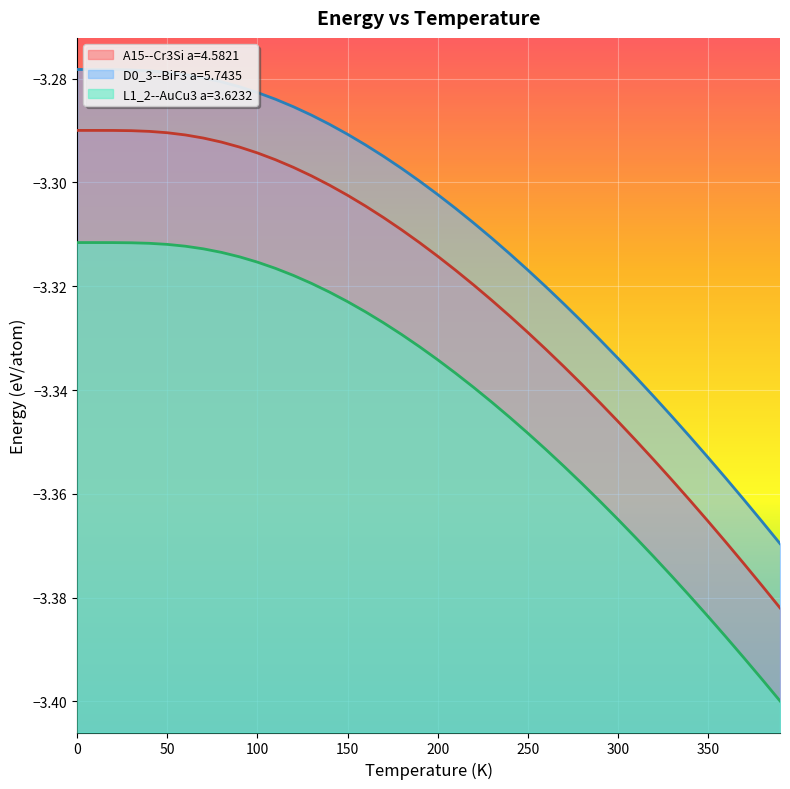

What is the minimum value shown in the chart?

-3.4